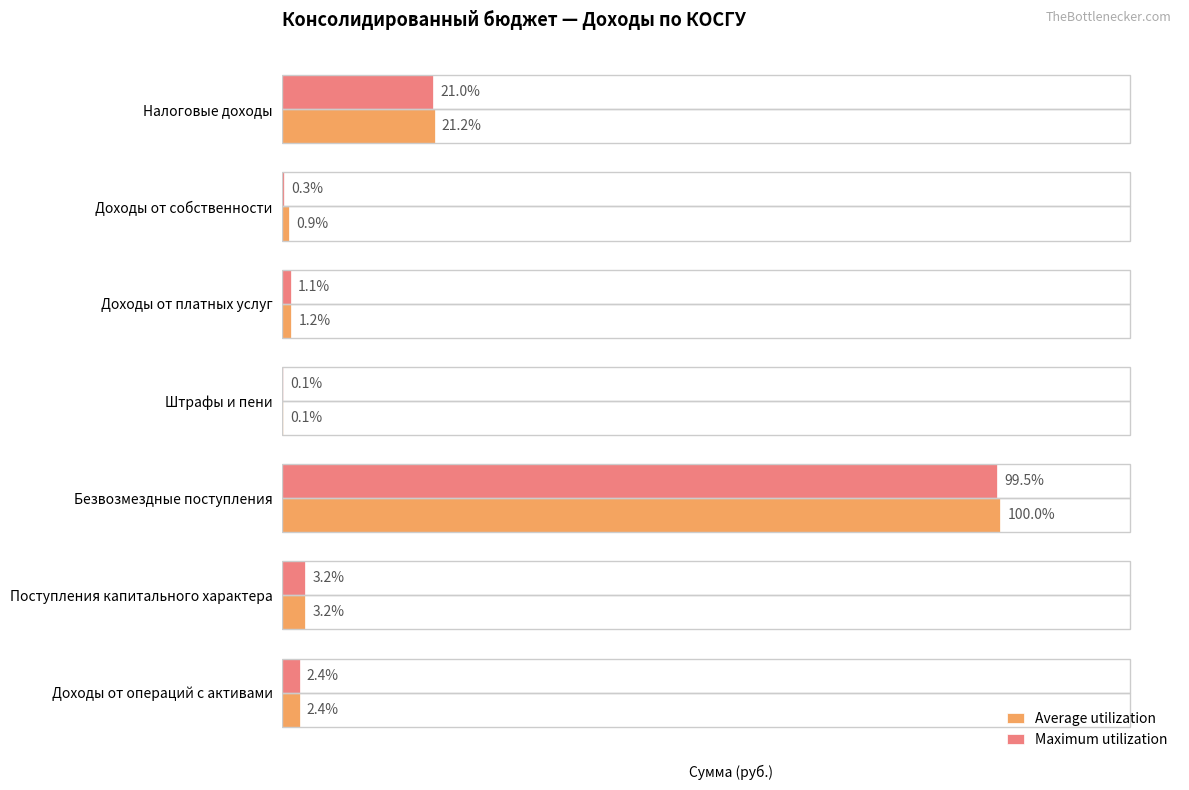

What are all the series names shown in the legend?

Average utilization, Maximum utilization